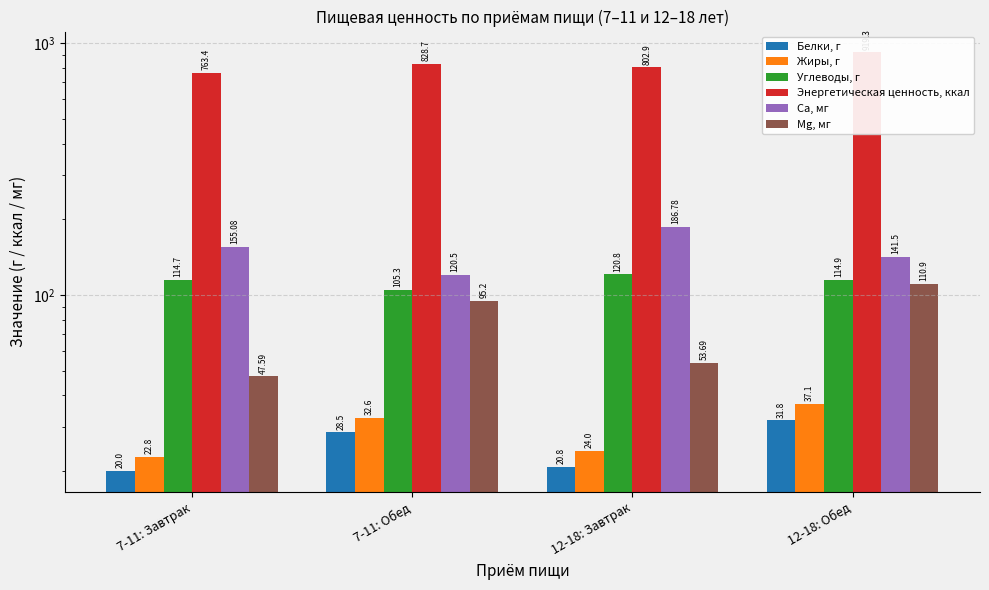

What is the label of the 4th bar from the left?

12-18: Обед